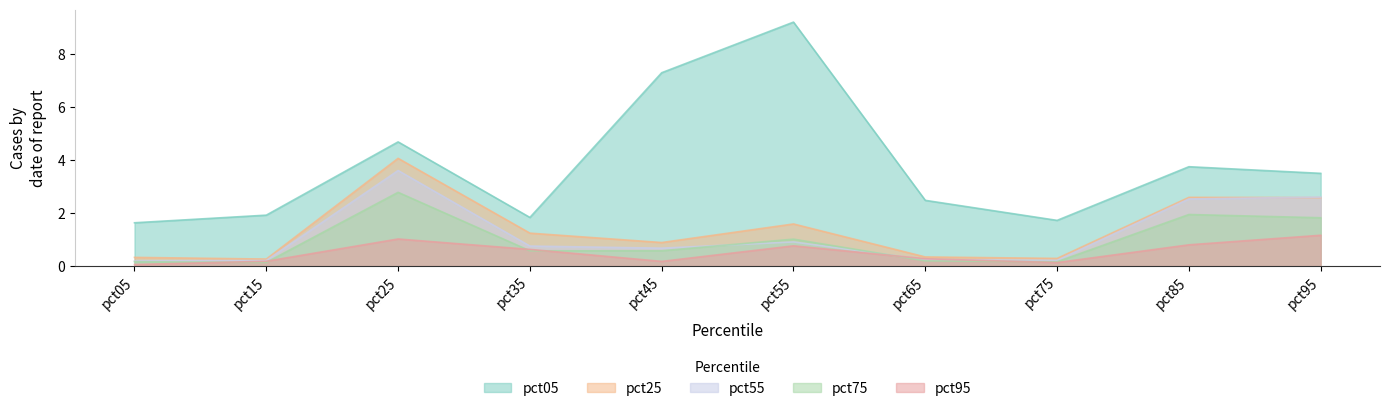

At which category does pct55 reach its first local valley?

pct45